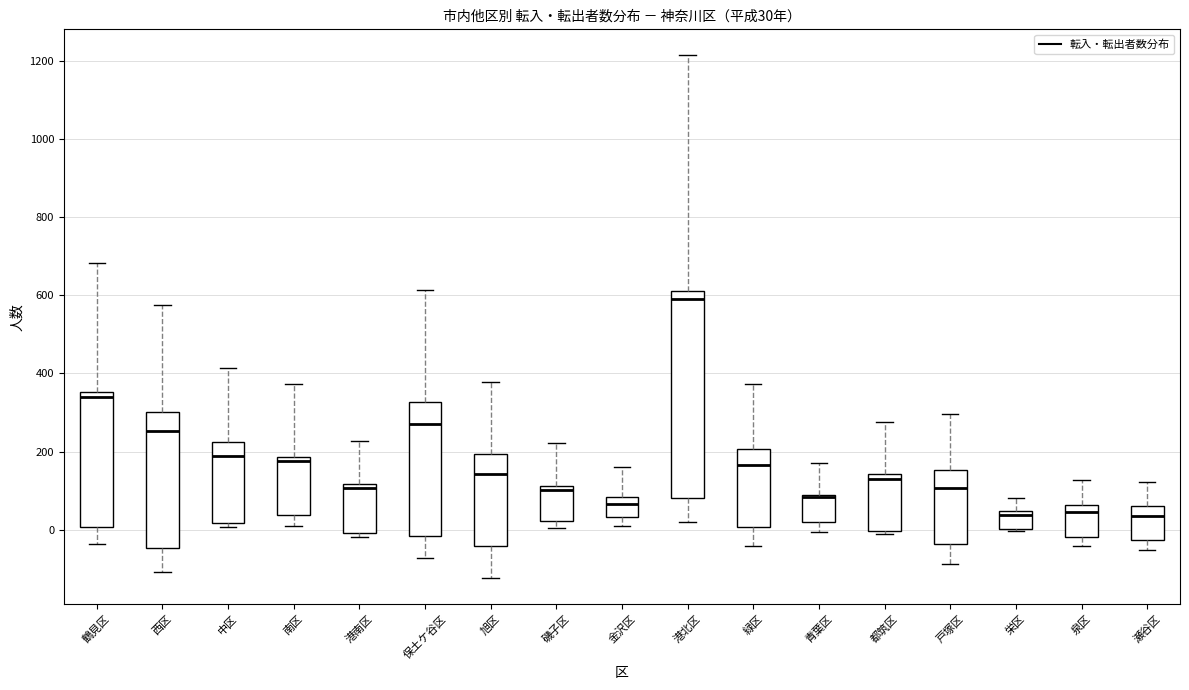

Which box has the highest median line?

港北区